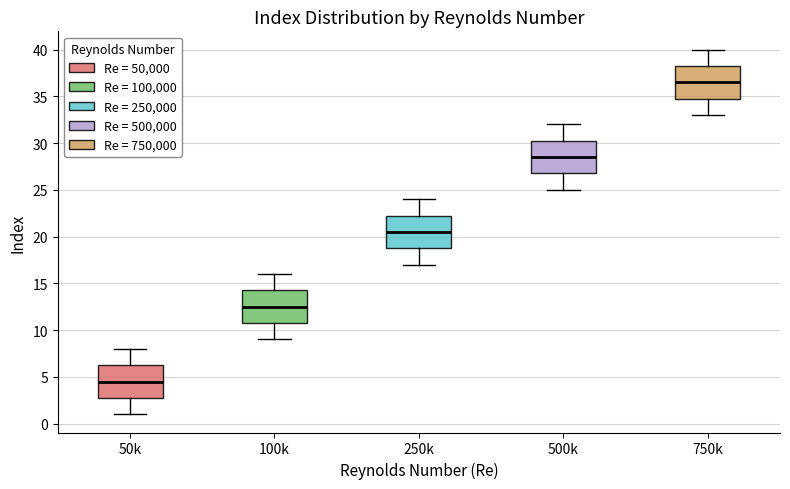

Where is the lower edge of the box for 250k on the y-axis? The values are not printed on the chart, so give them approximately, as read against the axis.

19.0